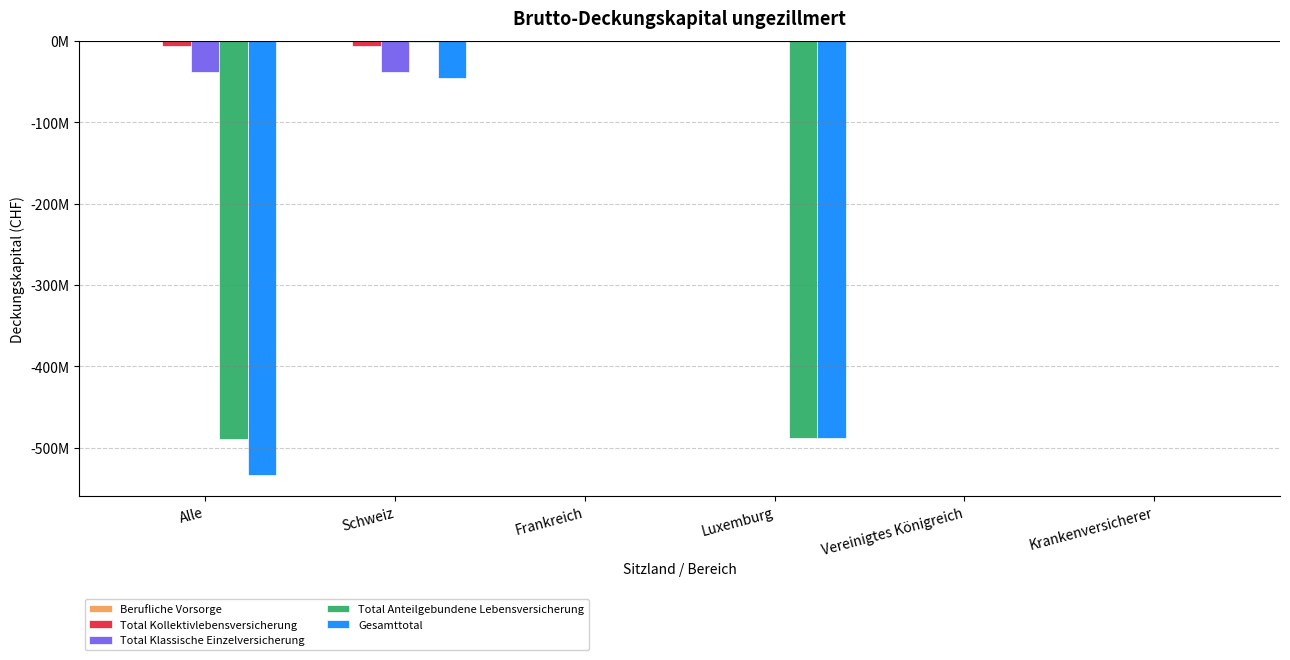

At which label does Total Kollektivlebensversicherung reach its peak?

Frankreich